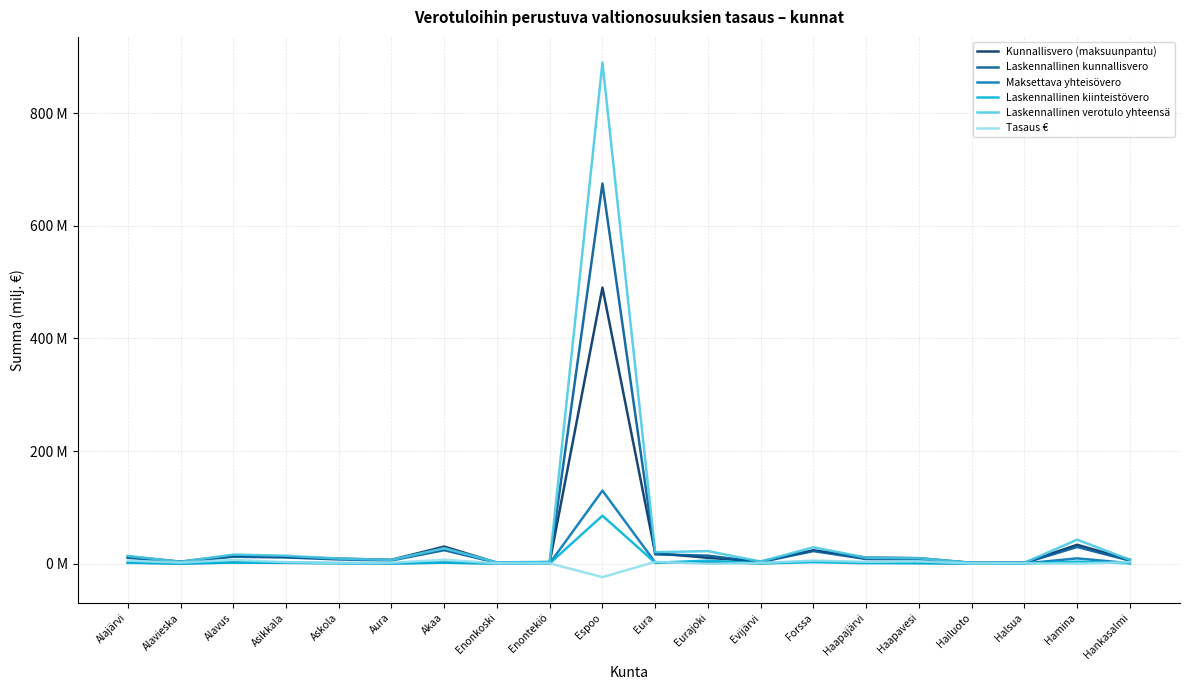

What is the average value of the Tasaus € series?

1.2